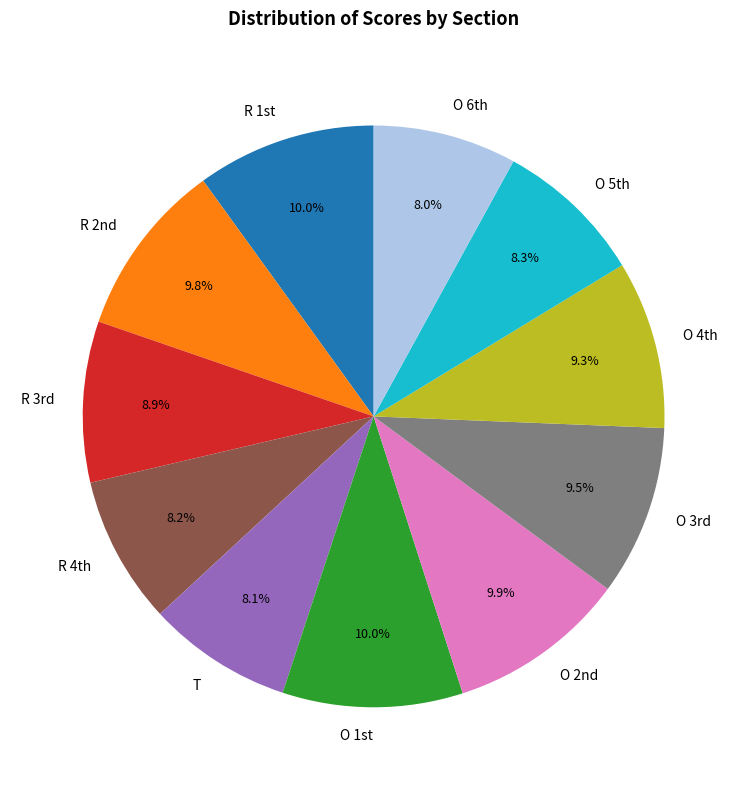

Count the number of slices in the pie.

11